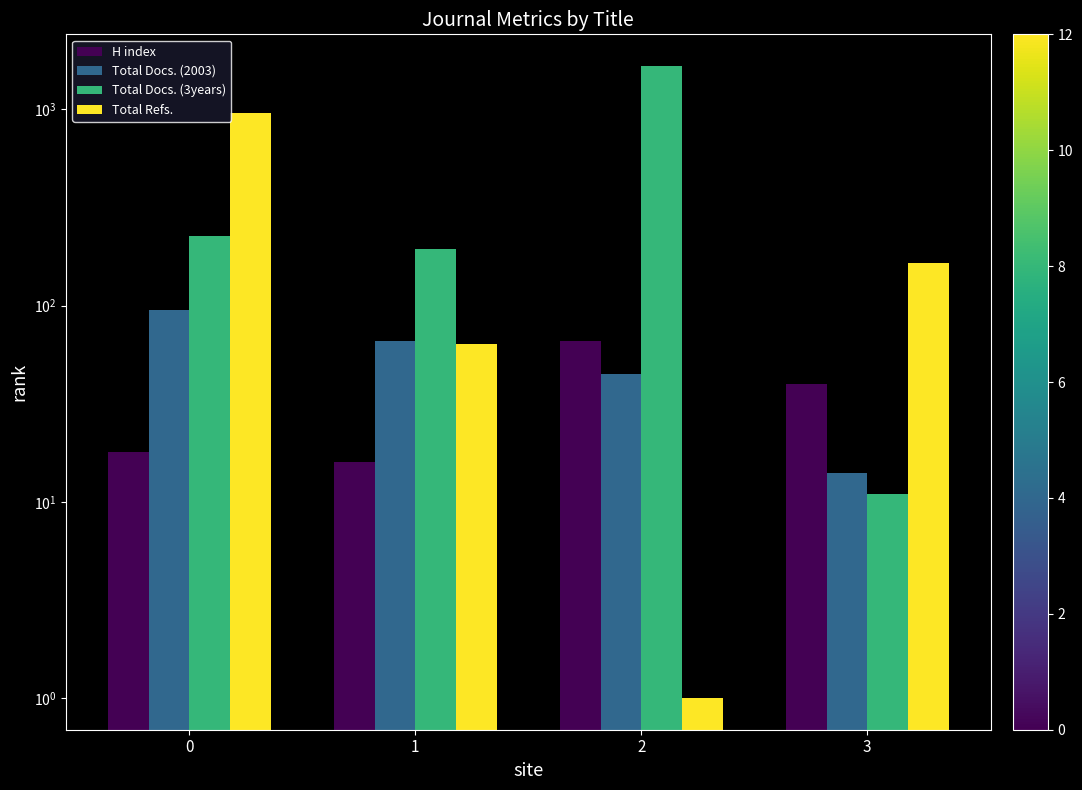

Which label corresponds to the largest value in the chart?

2